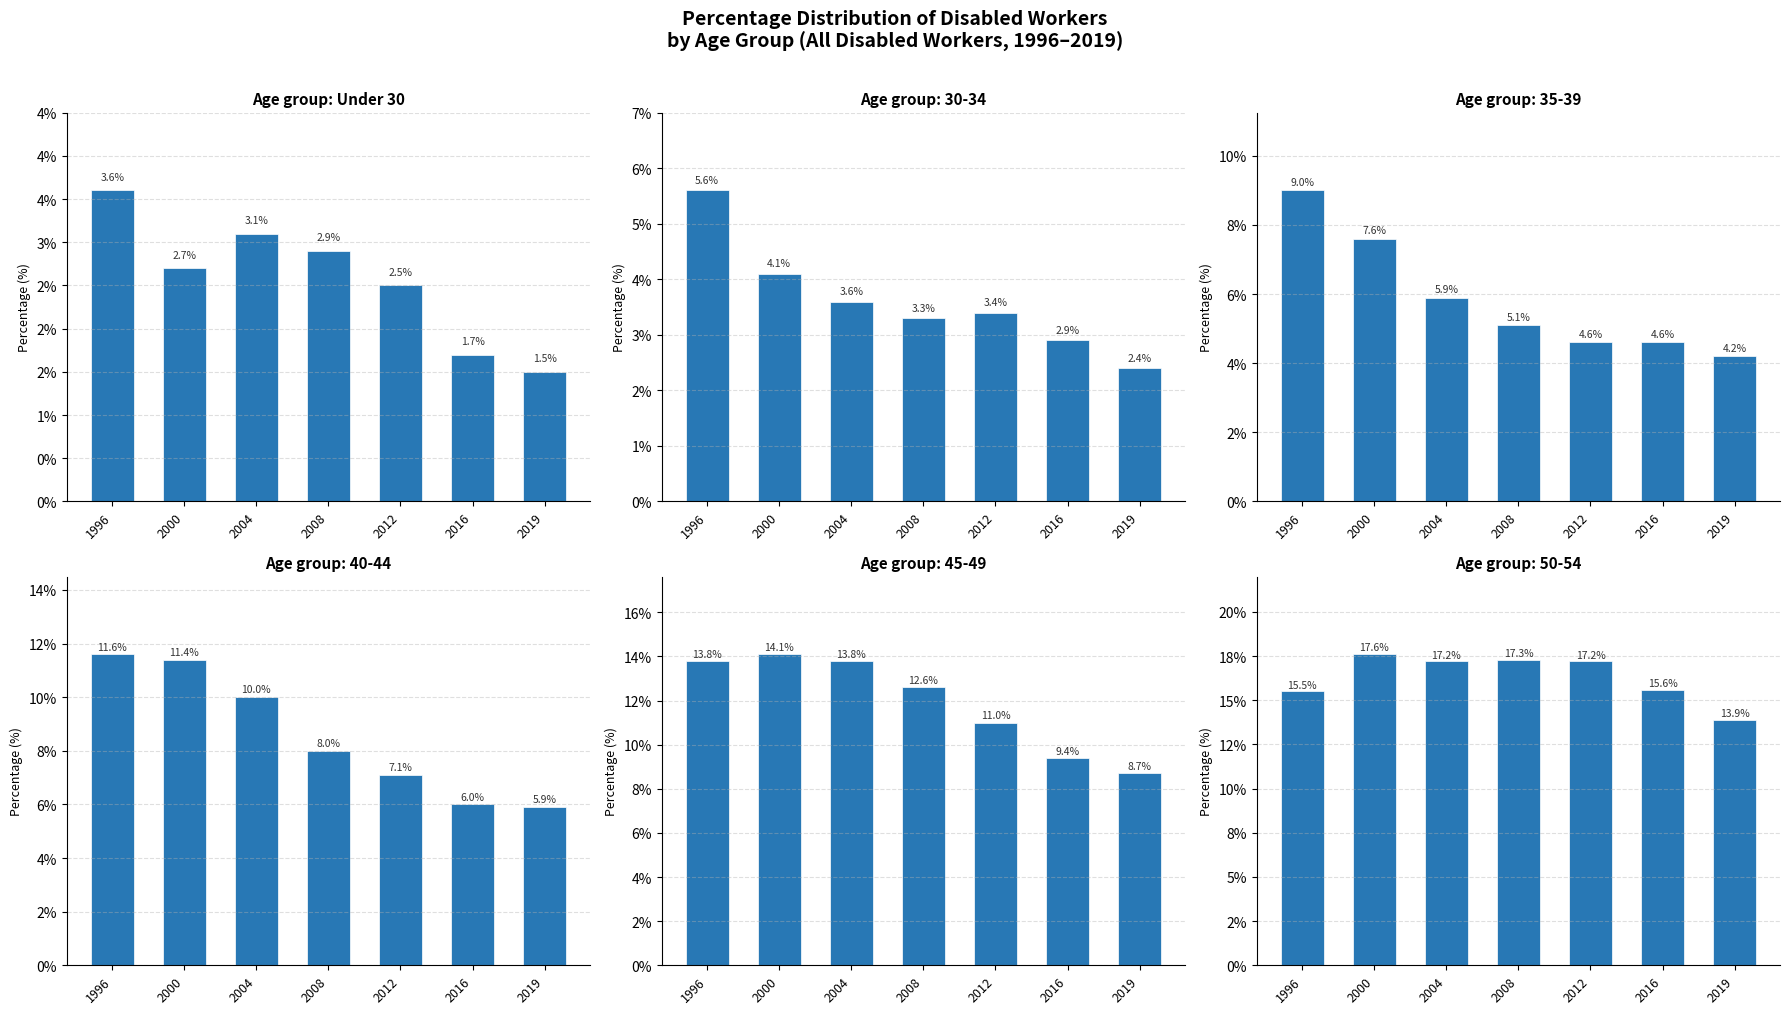

What is the value of the 7th bar from the left?

1.5